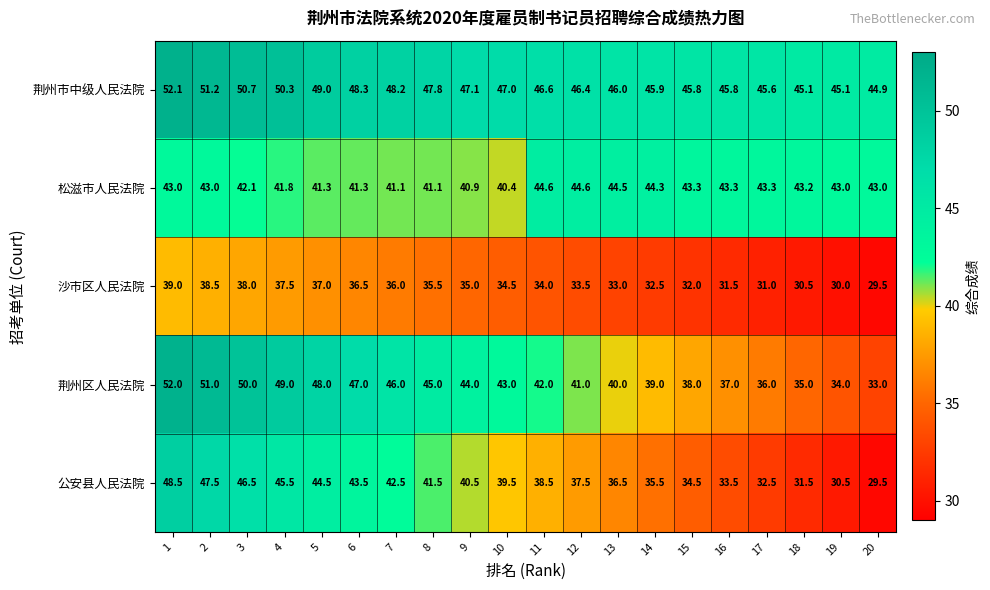

True or false: 公安县人民法院 has a value of 71.5 at 7.

False